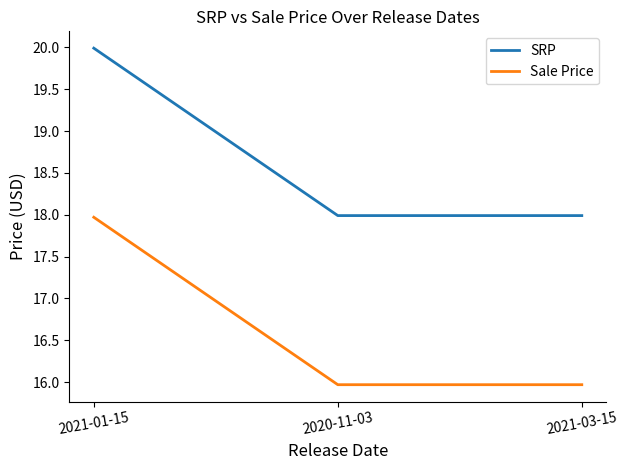

What is the highest value of the SRP series?

20.0